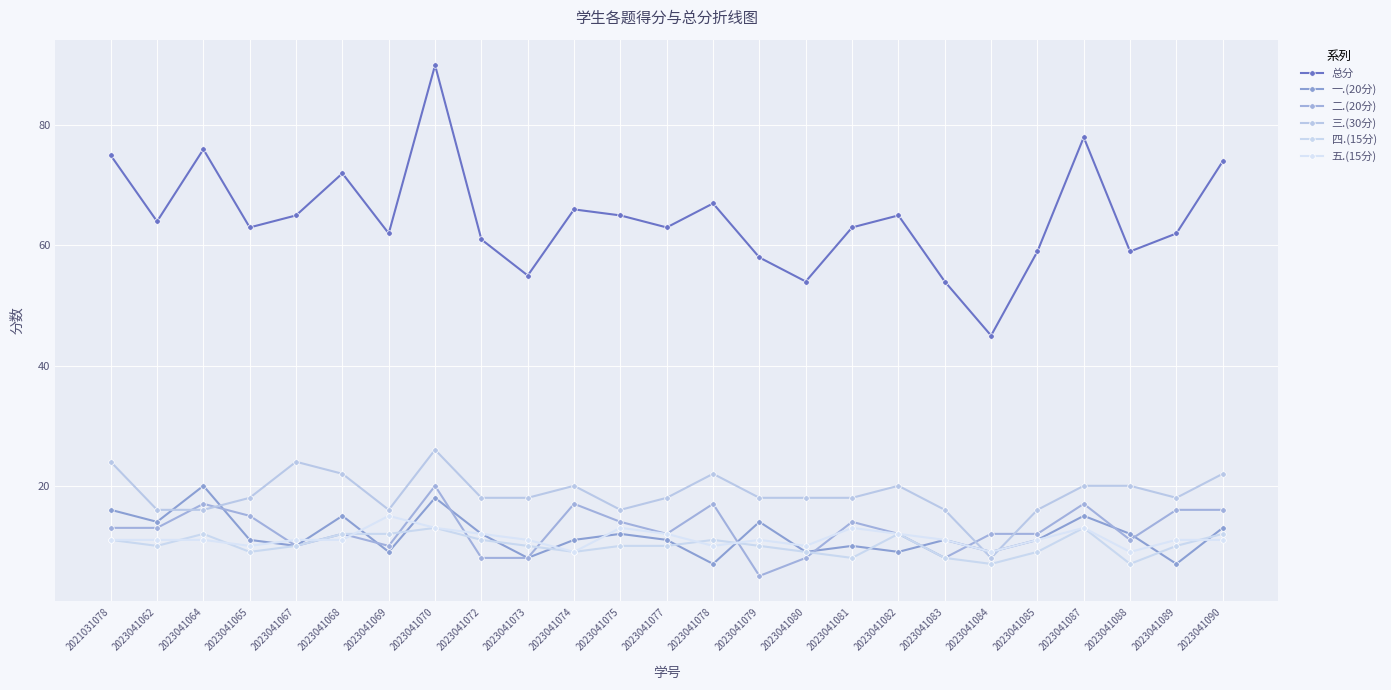

What is the sum of all 五.(15分) values?

281